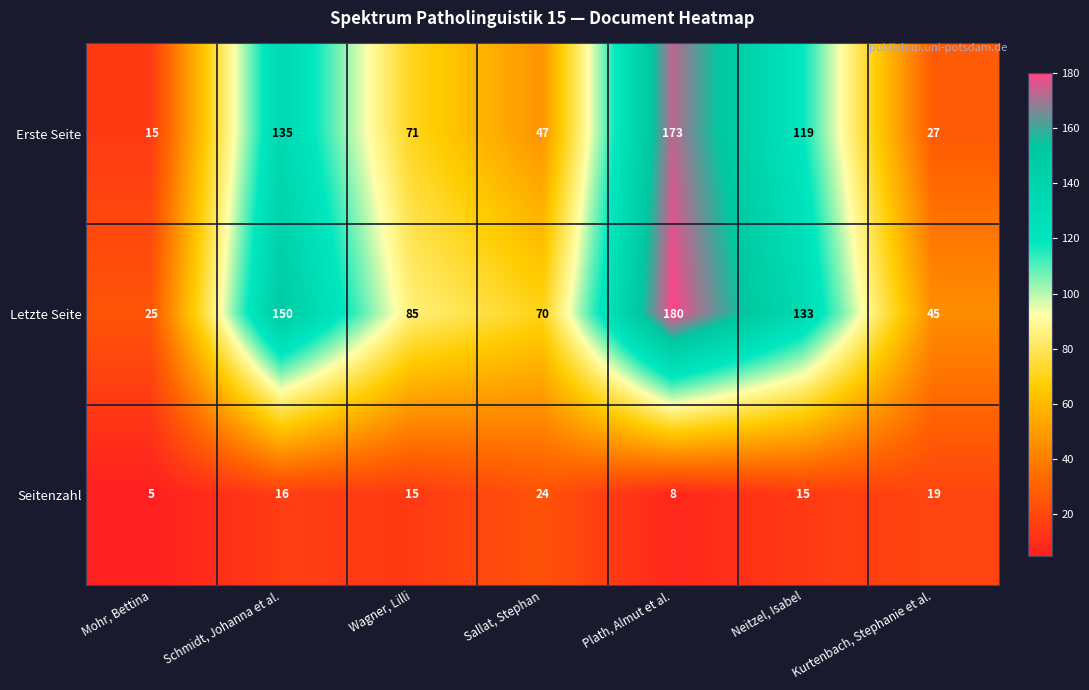

Read the Letzte Seite value at Wagner, Lilli.

85